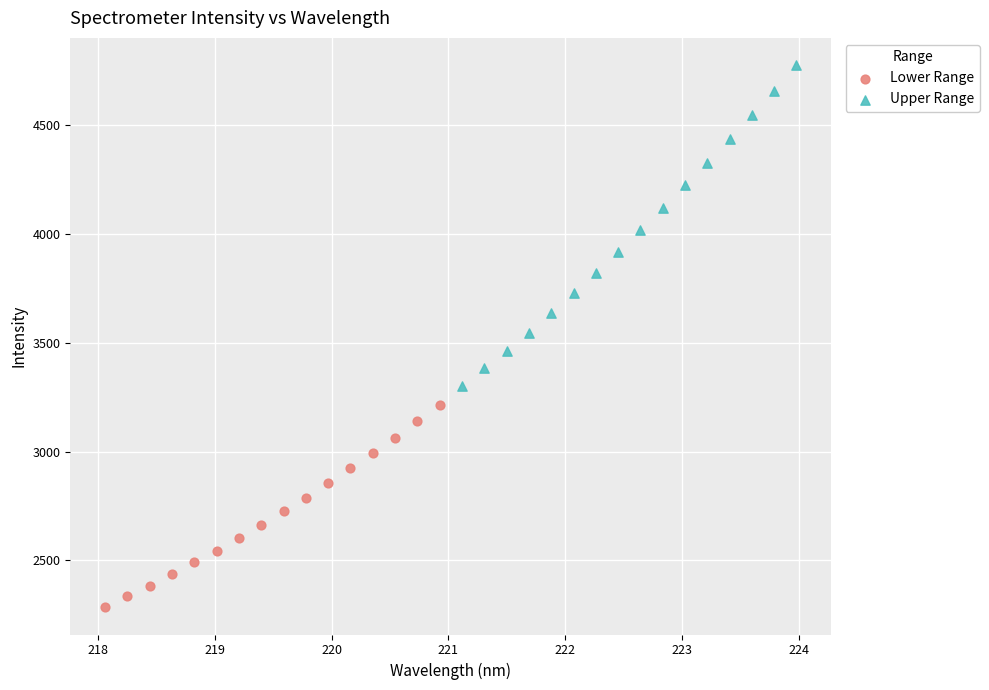

Which series has the largest Y range (max minus min)?

Upper Range